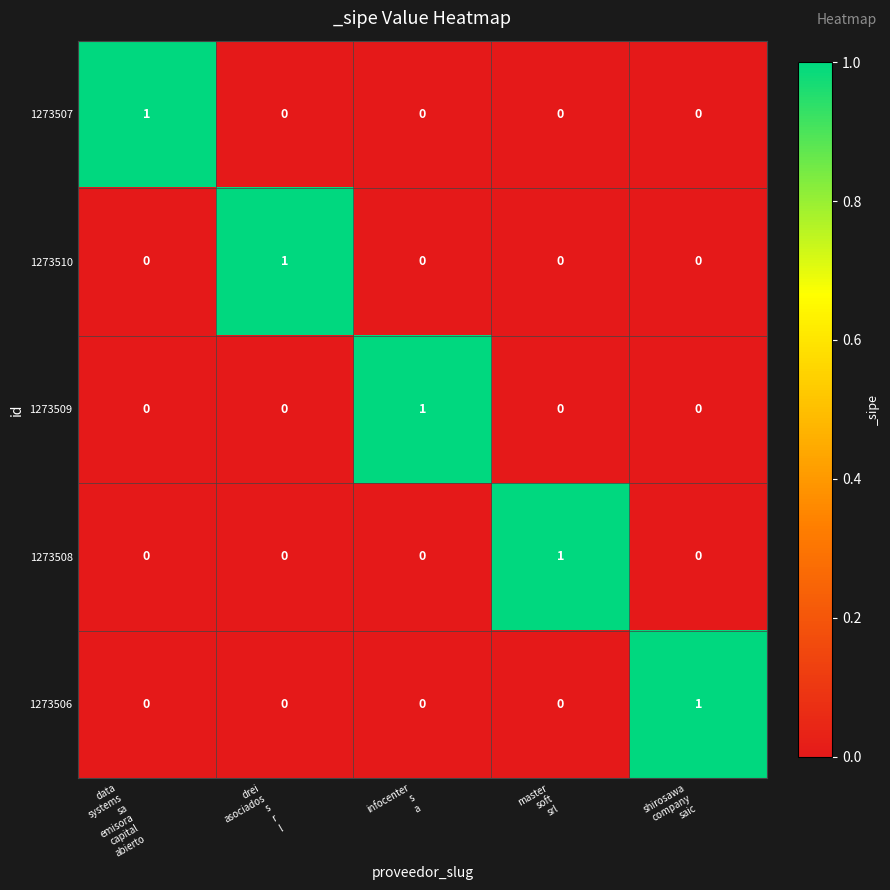

Count the 1273506 values in the range 0 to 1.

5